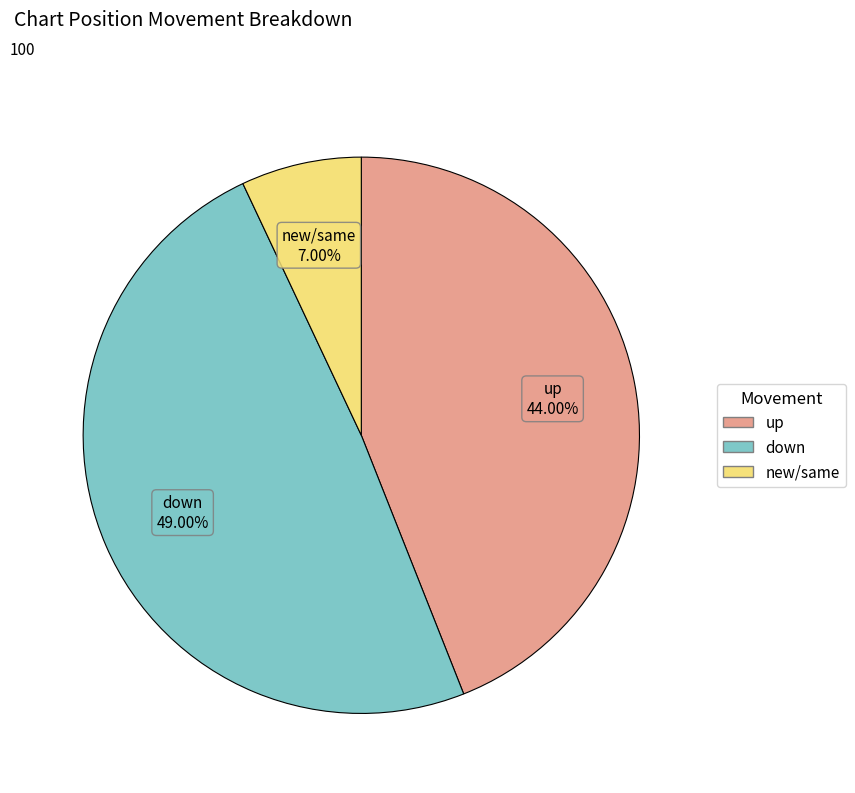

Is there a majority slice in this chart?

No